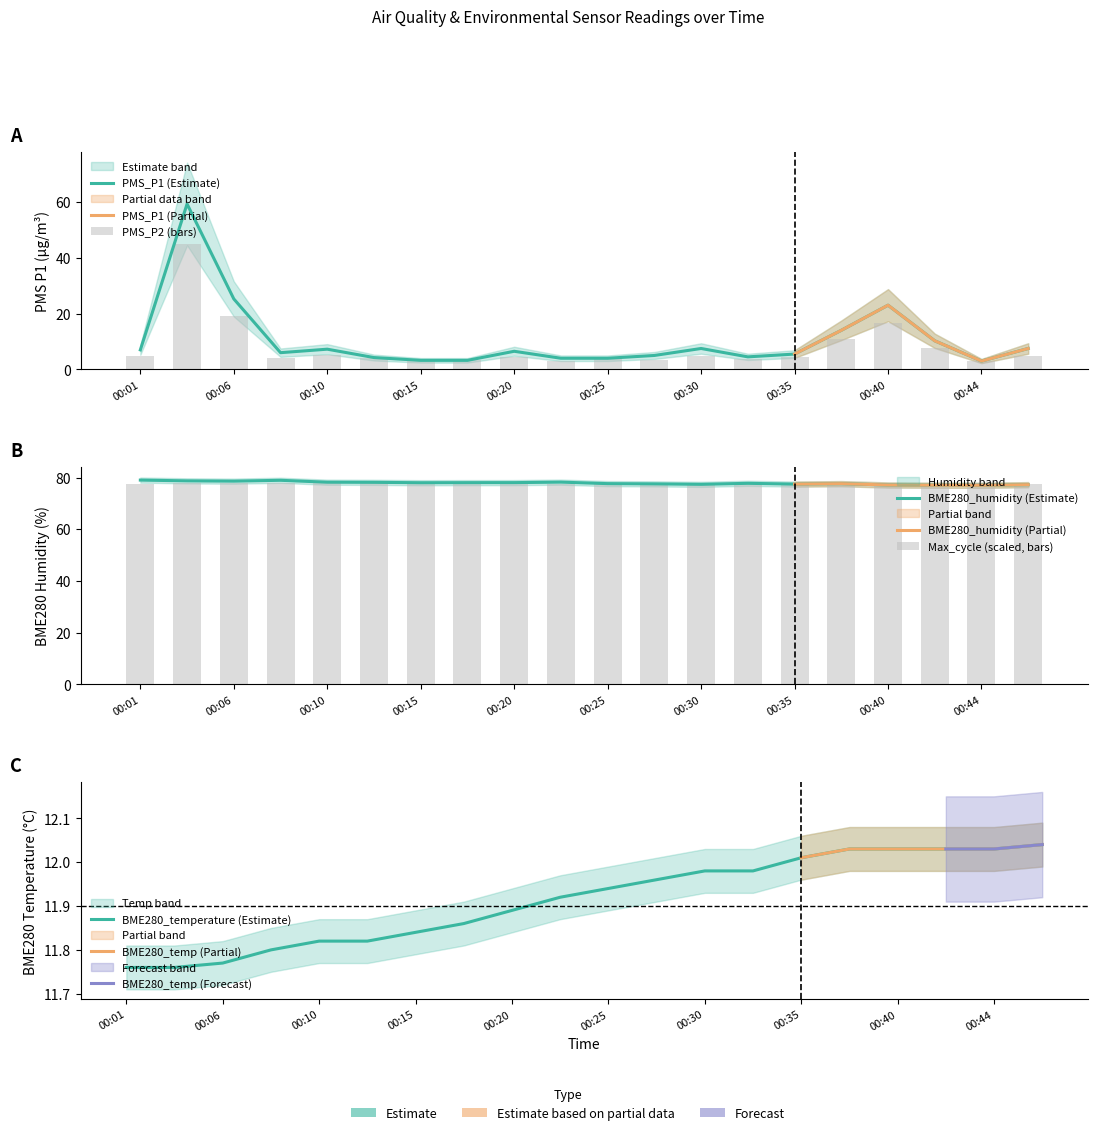

Where is PMS_P1 nearest to the value 31?

00:06